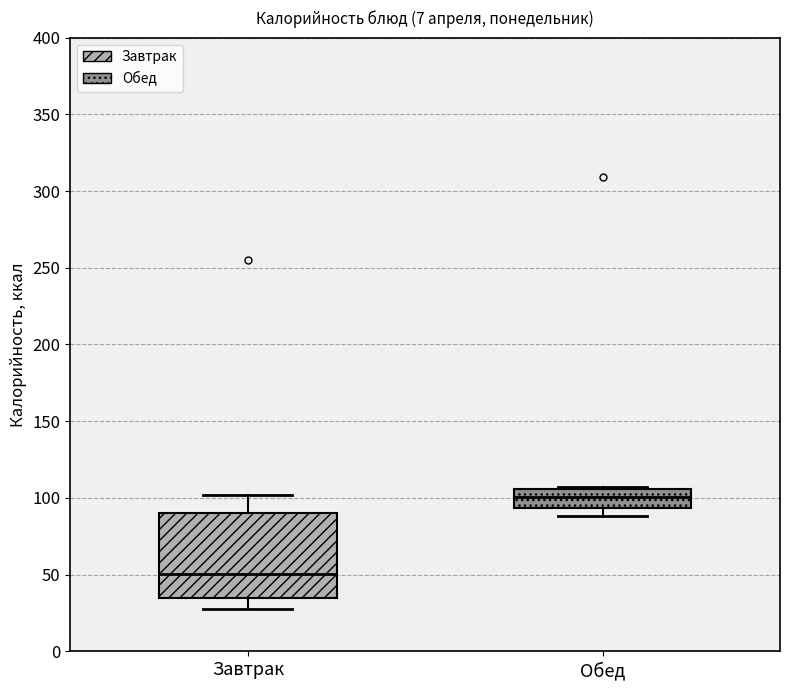

Where does the median line of the box for Обед sit on the y-axis? The values are not printed on the chart, so give them approximately, as read against the axis.

100